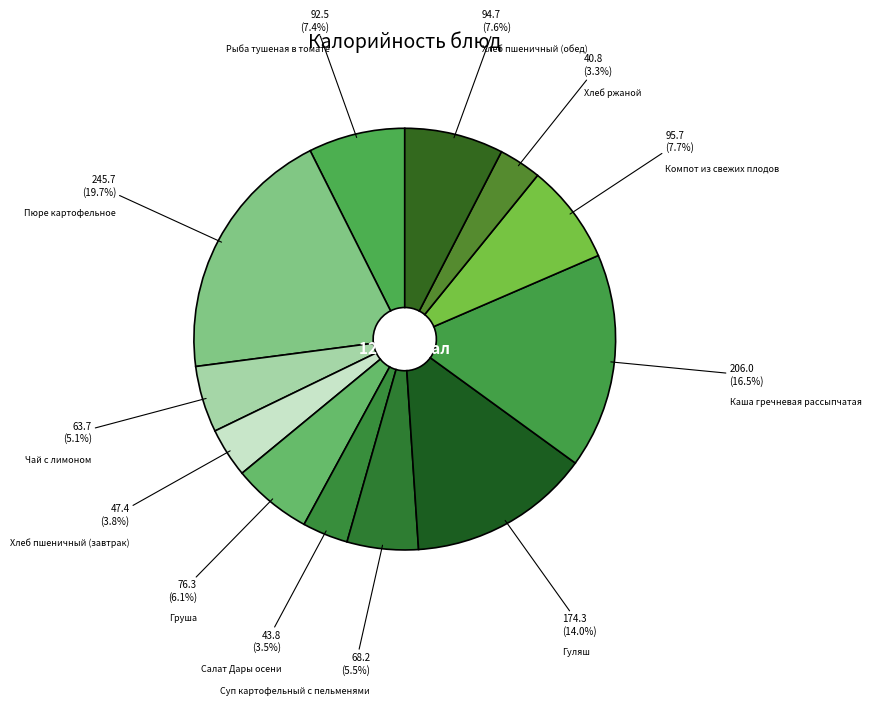

How many slices are in this pie chart?

12